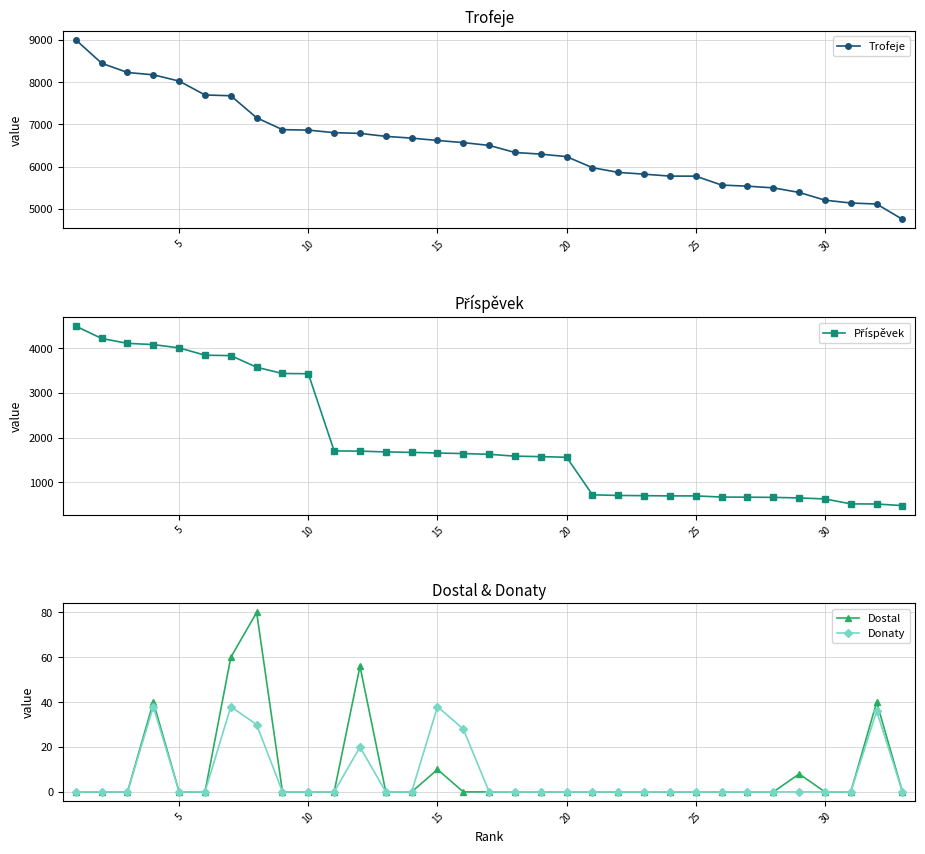

What are all the series names shown in the legend?

Trofeje, Příspěvek, Dostal, Donaty